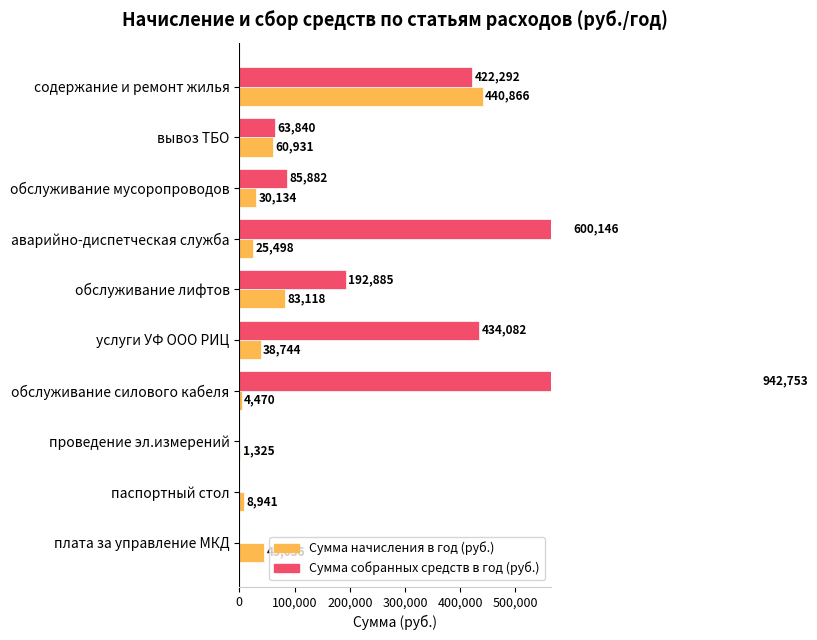

How many data points in Сумма начисления в год (руб.) are above 38744?

5